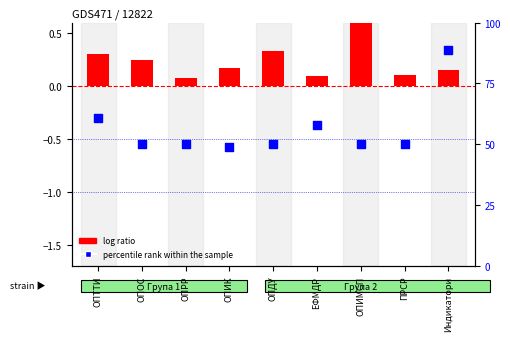

Which series contains the highest Y value?

percentile rank within the sample